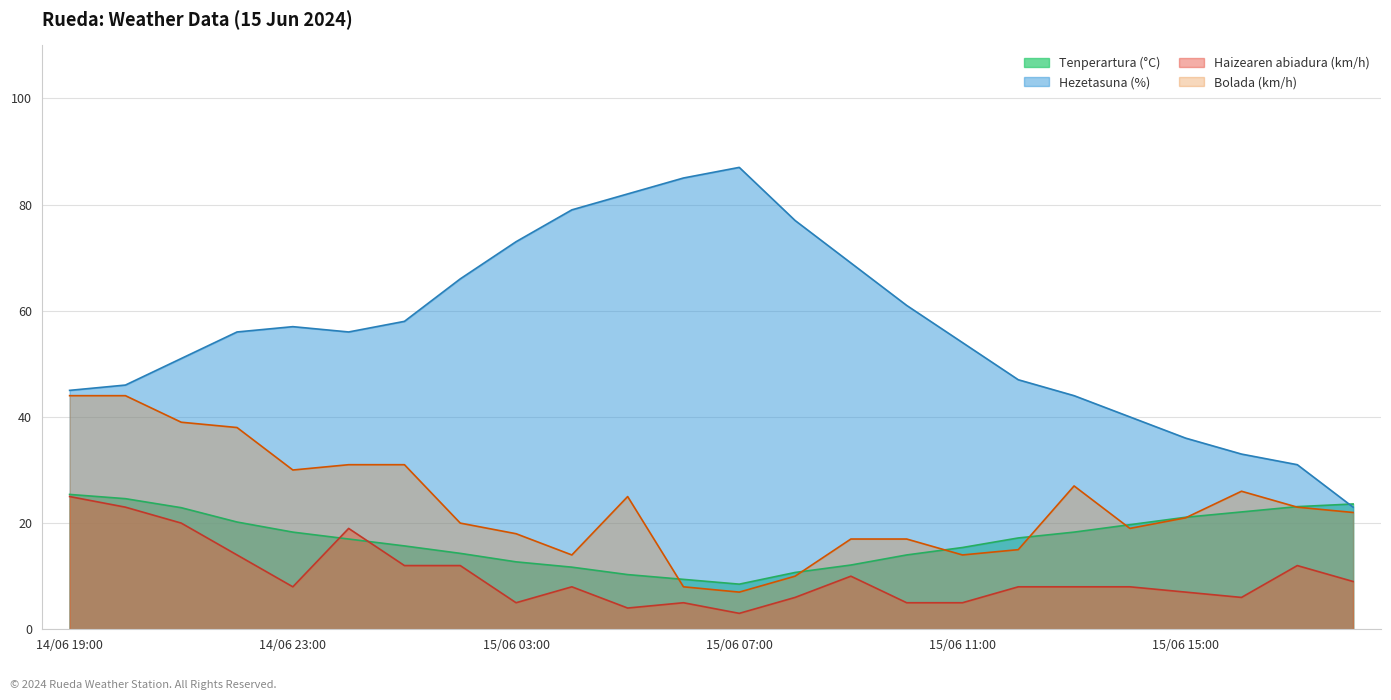

Between 15/06 00:00 and 15/06 02:00, which series saw the biggest shift?

Bolada (km/h)